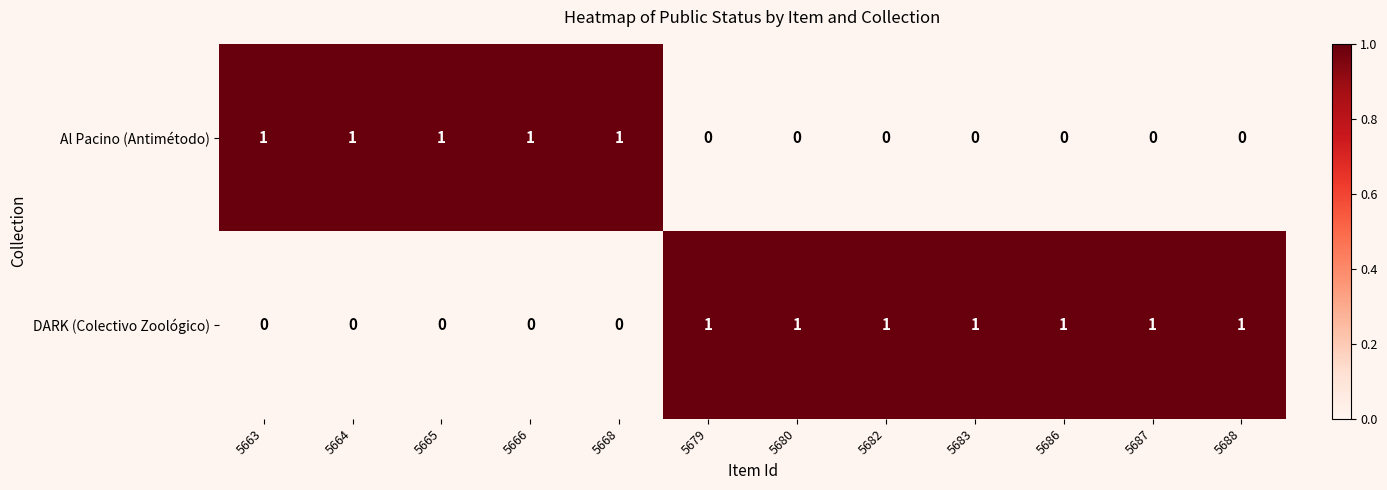

What is the maximum value shown in the chart?

1